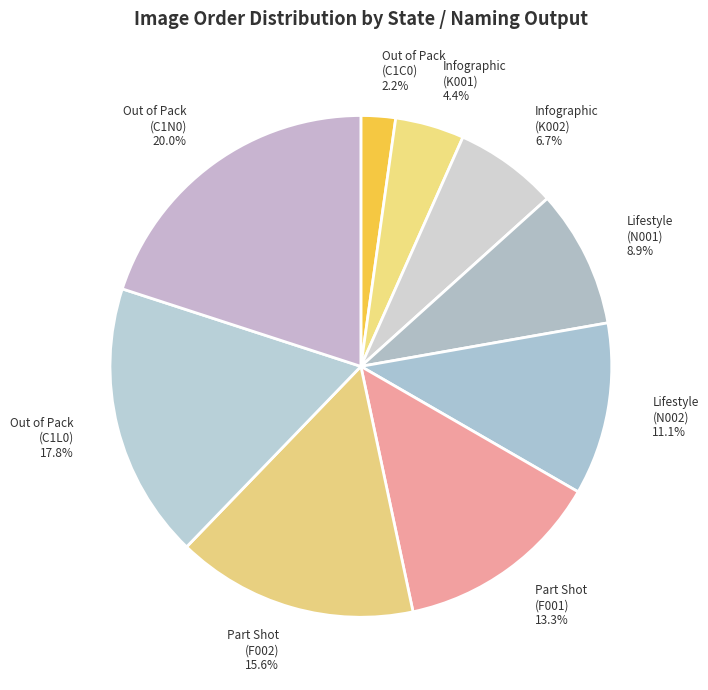

What is the smallest slice in the pie chart?

Out of Pack (C1C0)